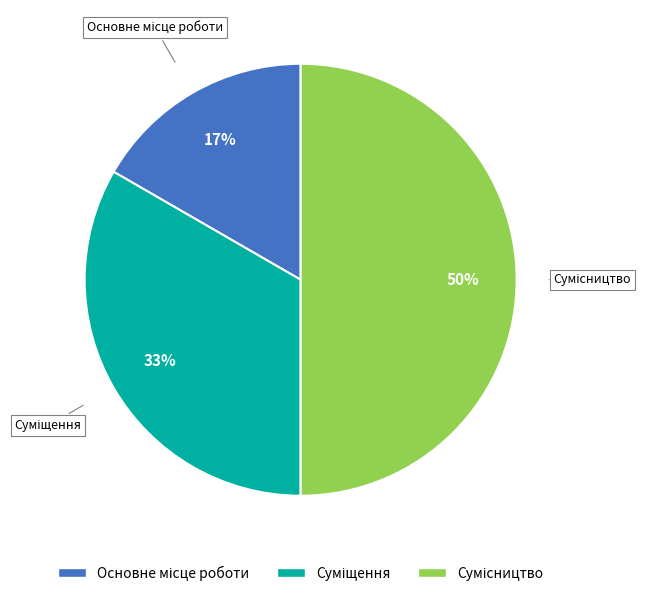

To the nearest percent, what is the difference between the largest and smallest slice percentages?

33%